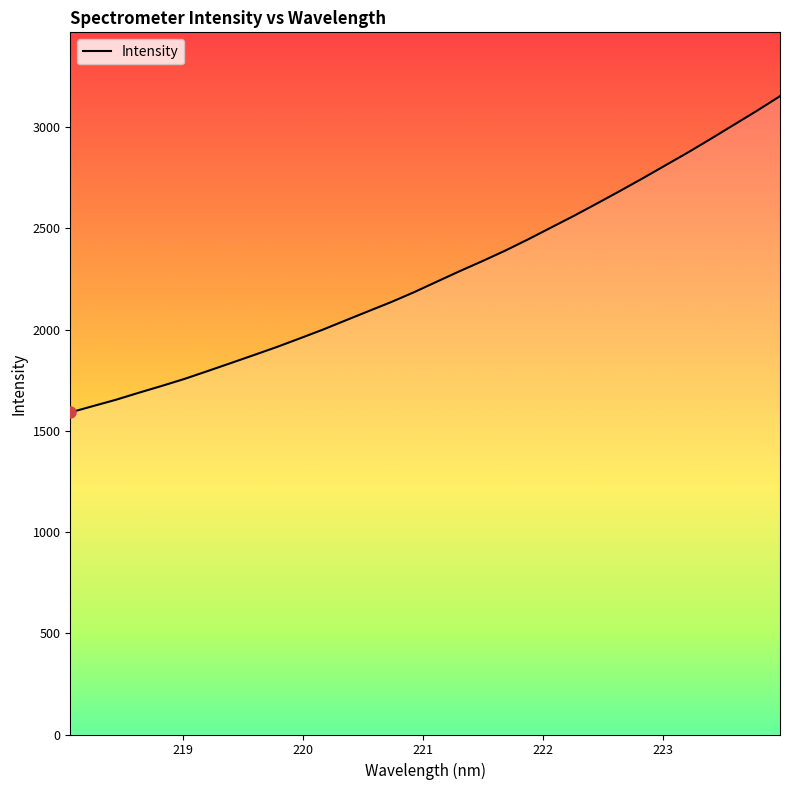

List the labels in order of value, largest first.

223.9802, 223.7895, 223.5987, 223.408, 223.2172, 223.0264, 222.8355, 222.6447, 222.4538, 222.263, 222.0721, 221.8812, 221.6902, 221.4993, 221.3083, 221.1174, 220.9264, 220.7354, 220.5444, 220.3533, 220.1623, 219.9712, 219.7801, 219.589, 219.3979, 219.2067, 219.0156, 218.8244, 218.6332, 218.442, 218.2508, 218.0596